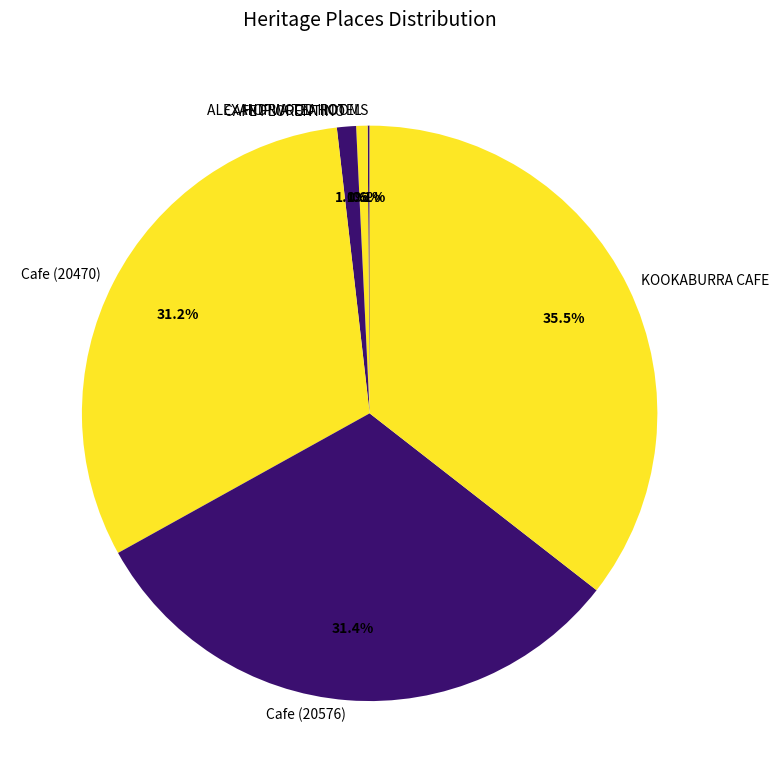

What percentage is NOT represented by Cafe (20470)?

68.8%